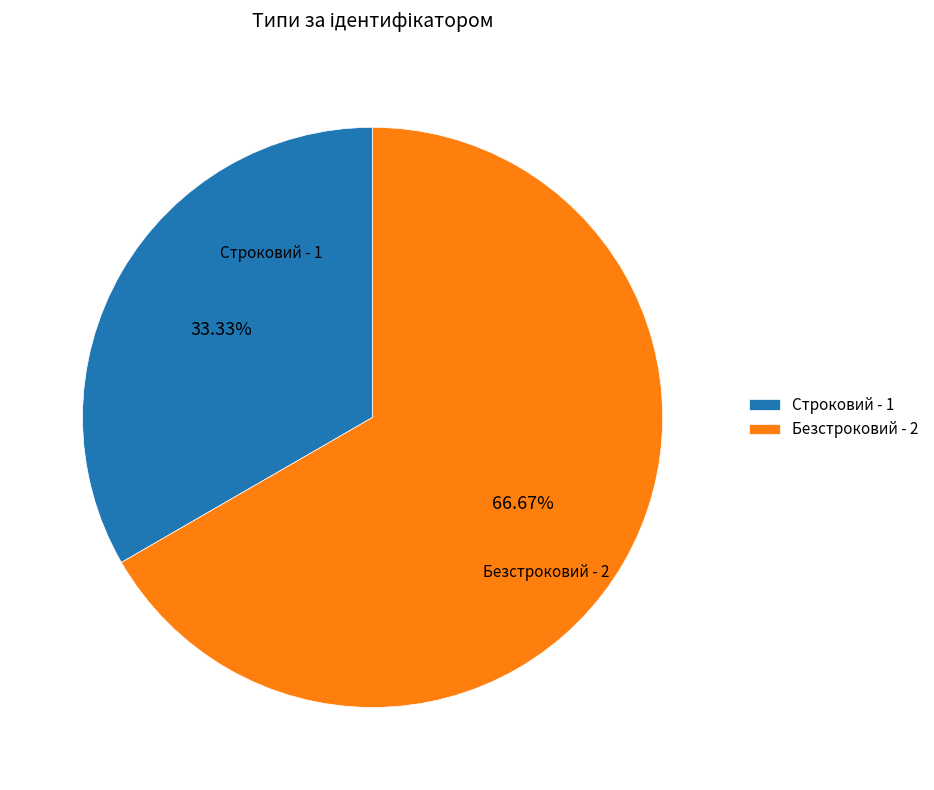

Does Строковий account for over 50% of the chart?

No